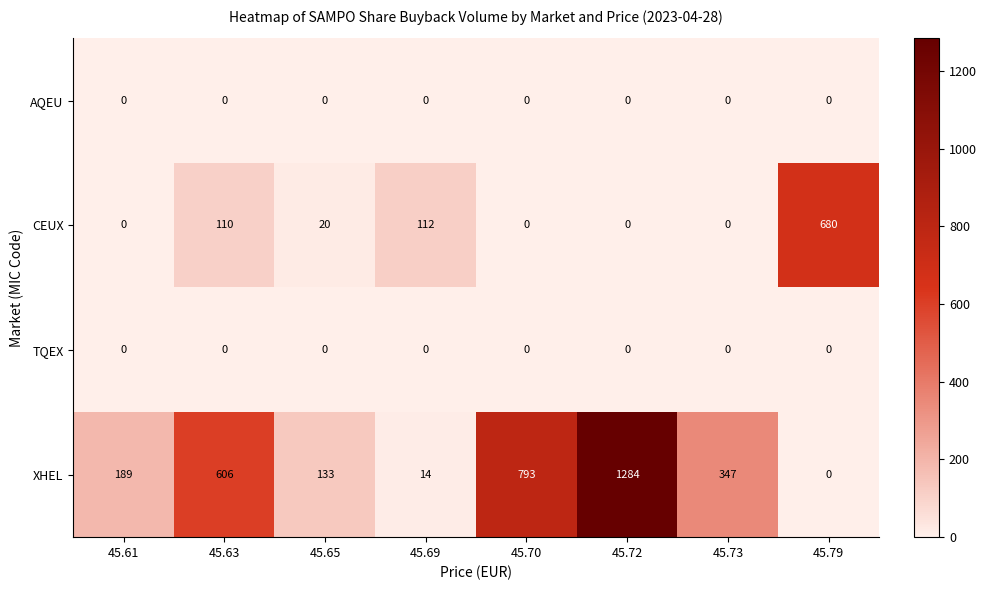

Which series has the largest range (max minus min)?

XHEL